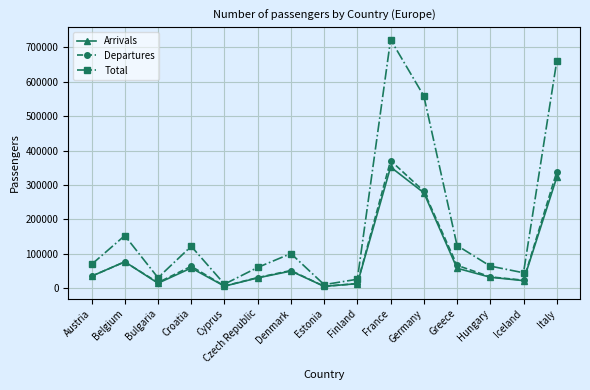

What is the label of the 11th point from the left?

Germany